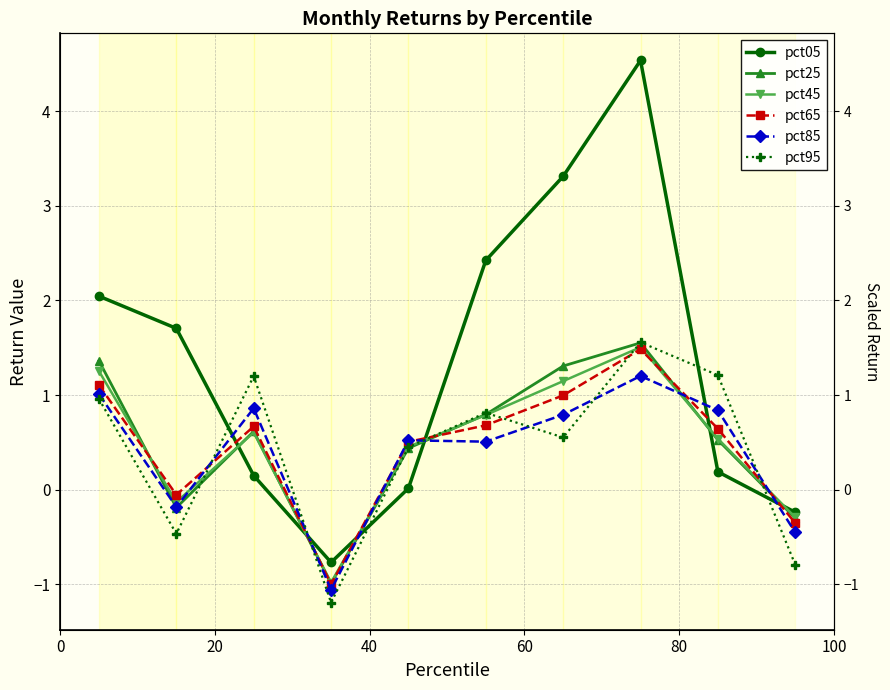

What is the sum of all pct65 values?

4.7